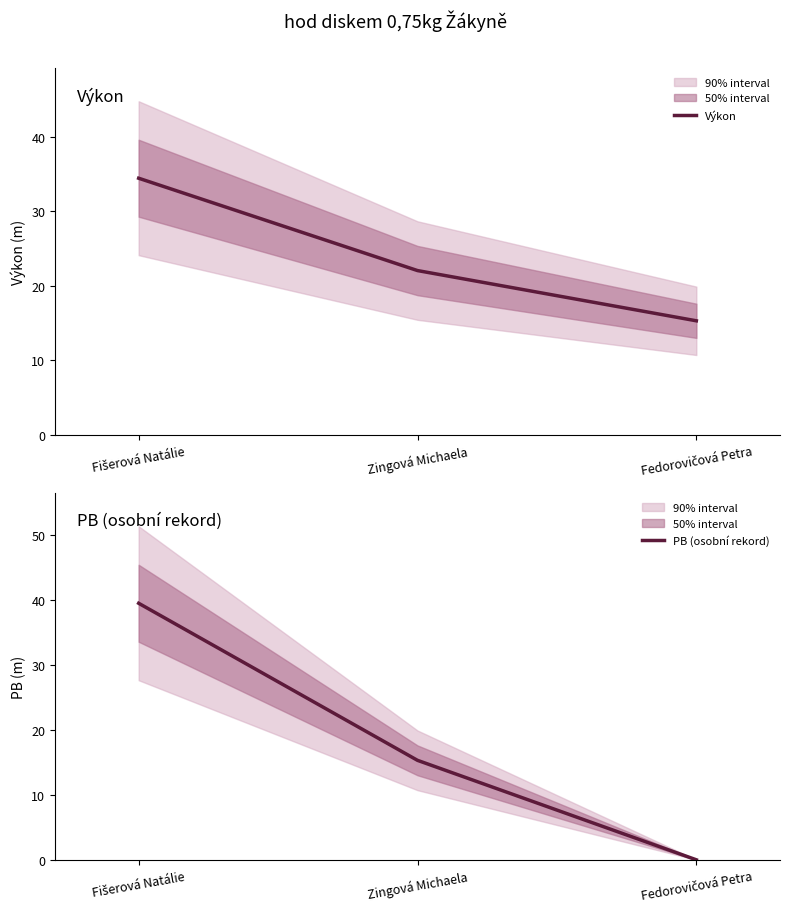

Reading left to right, list all the values displayed in this chart.

Výkon: Fišerová Natálie=34.4	Zingová Michaela=22.0	Fedorovičová Petra=15.3
PB (osobní rekord): Fišerová Natálie=39.5	Zingová Michaela=15.3	Fedorovičová Petra=0.0